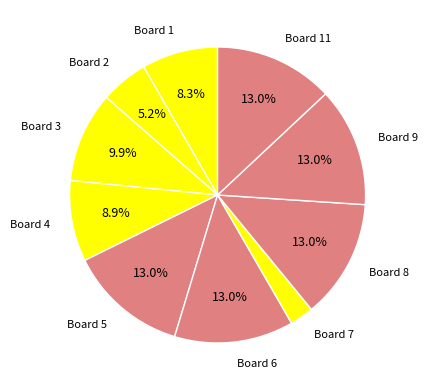

How many segments does this pie chart have?

10